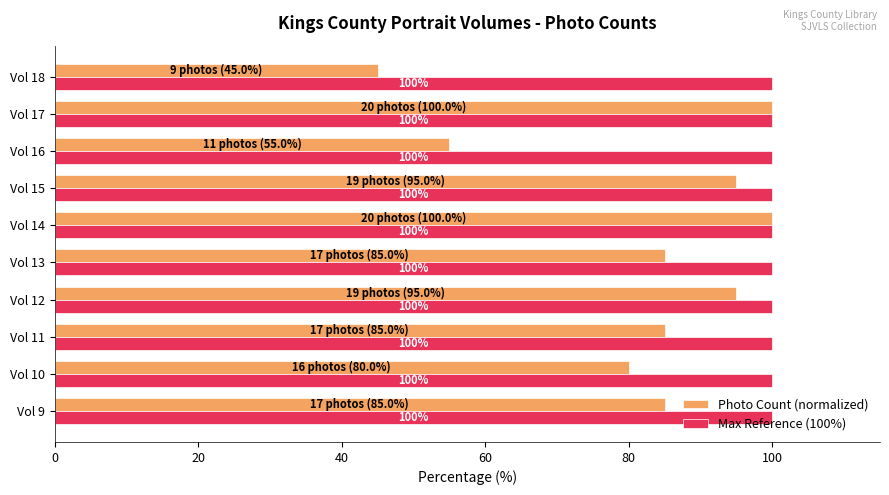

Is it true that Photo Count (normalized) equals 58.6 at Vol 9?

False